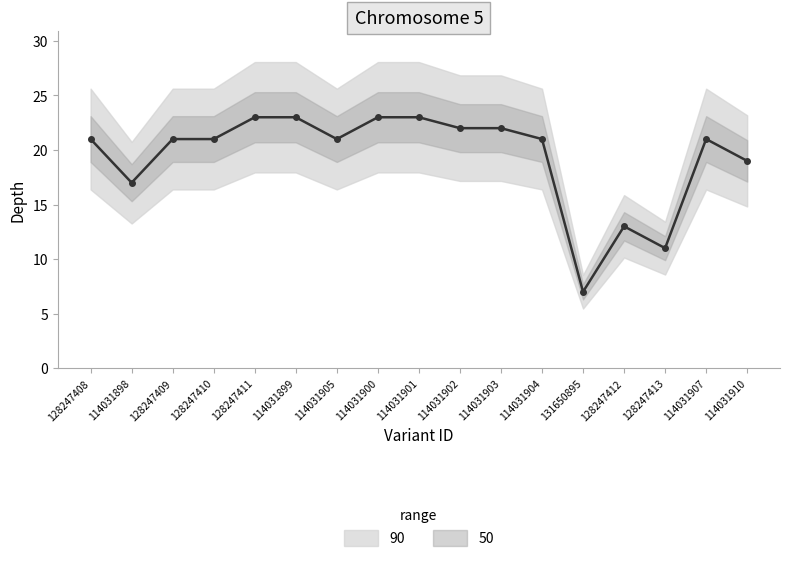

How many series are shown in this chart?

1